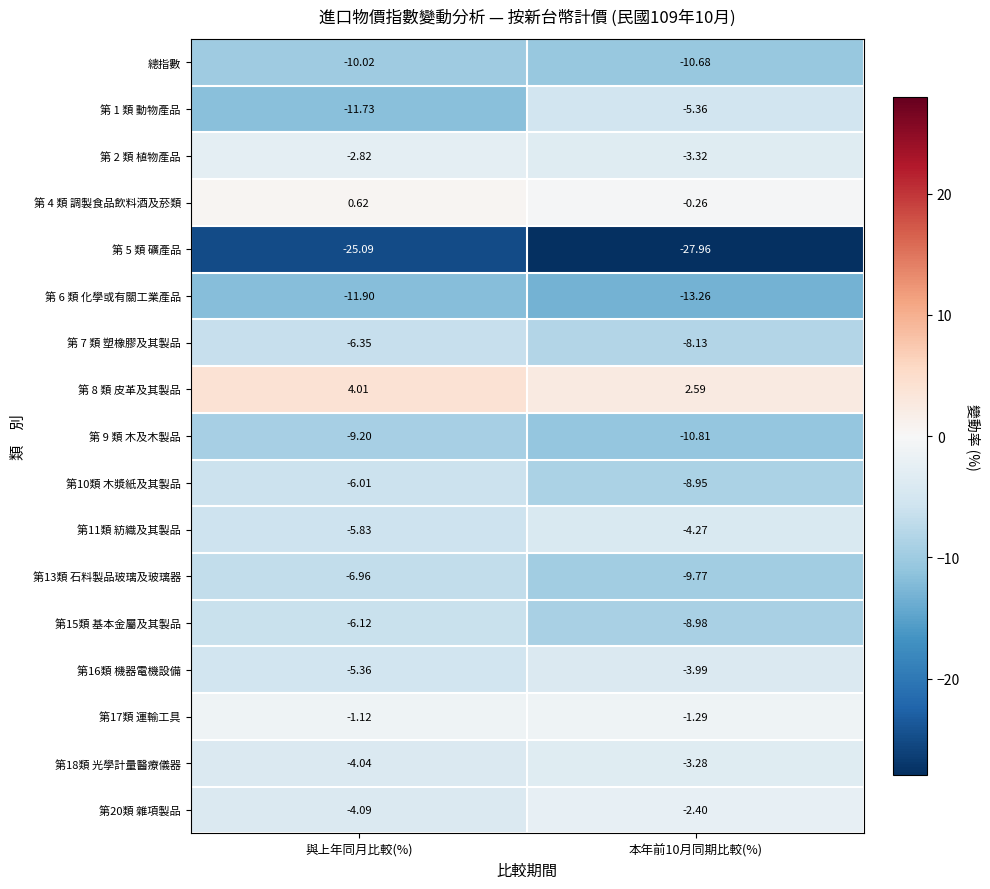

At which category does the chart reach its peak across all series?

與上年同月比較(%)